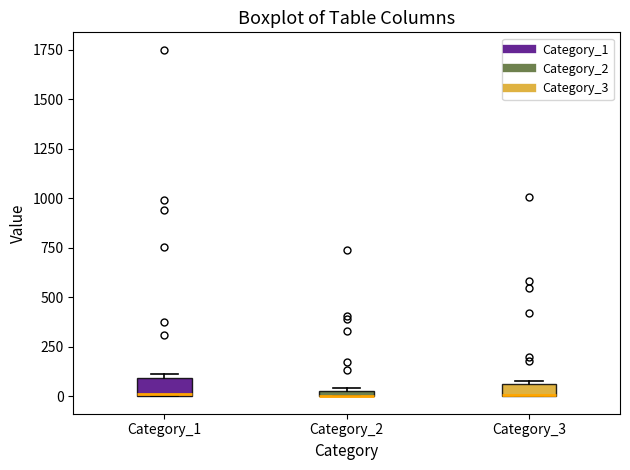

Where is the upper edge of the box for Category_2 on the y-axis? The values are not printed on the chart, so give them approximately, as read against the axis.

50